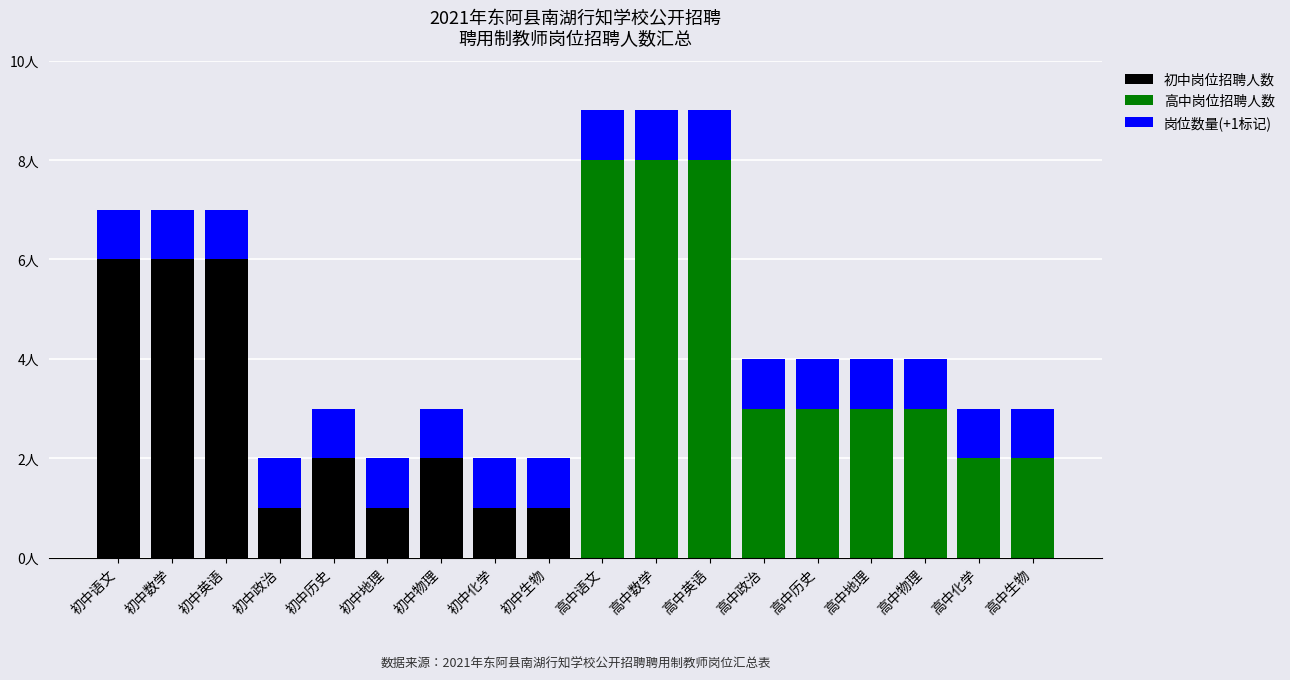

What is the sum of the 初中岗位招聘人数 values at 初中数学 and 初中地理?

7